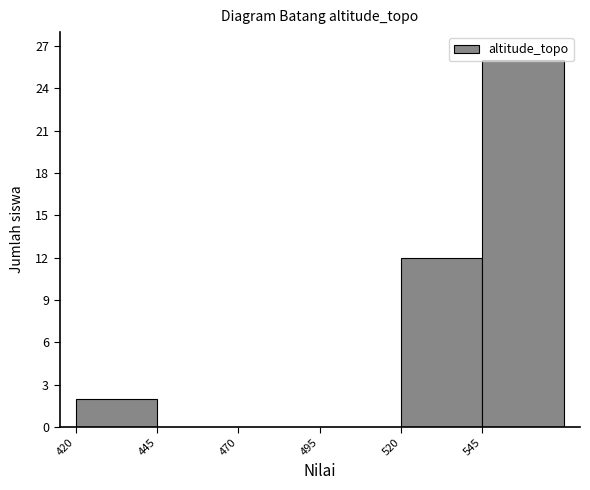

What is the height of the bar covering 545 to 570 on the x-axis? The values are not printed on the chart, so give them approximately, as read against the axis.

26